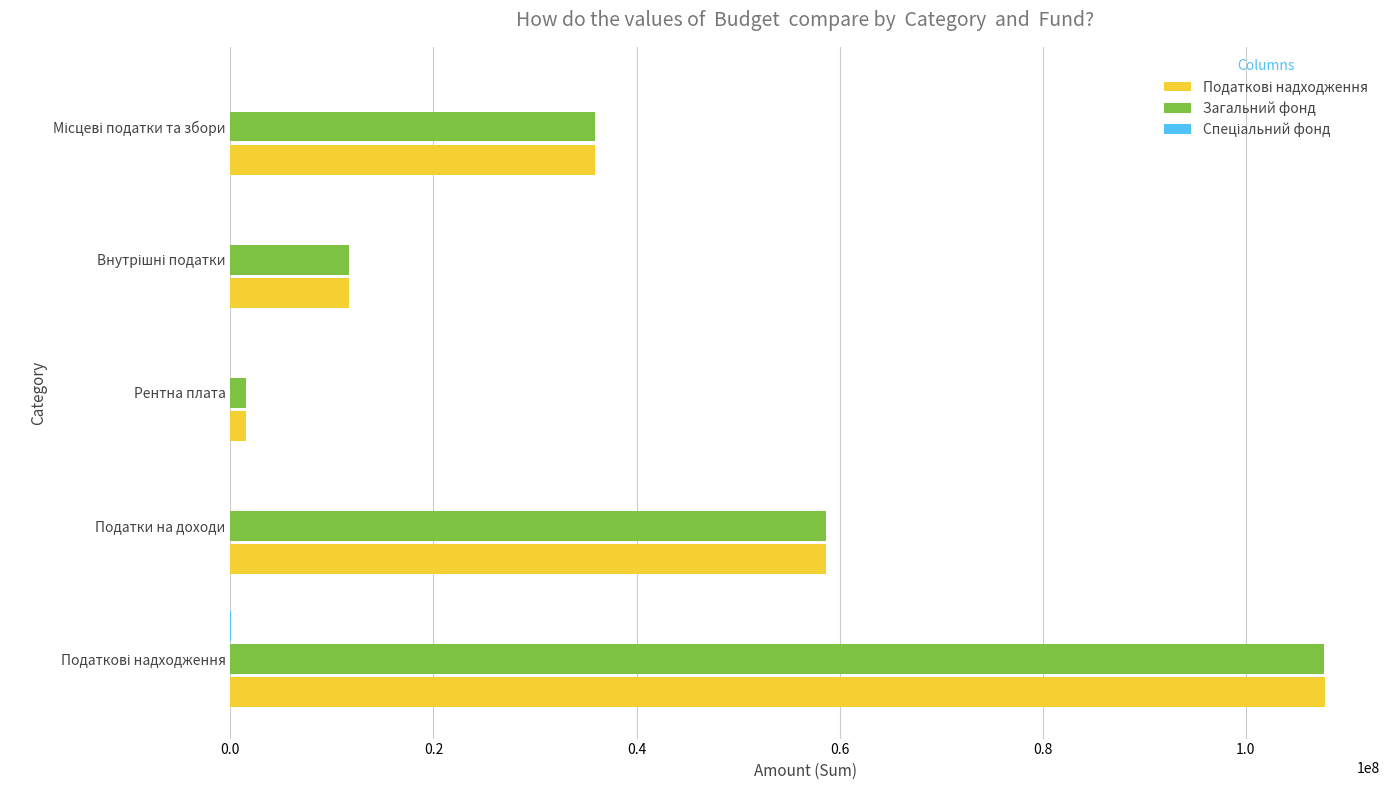

What is the greatest value displayed?

107832108